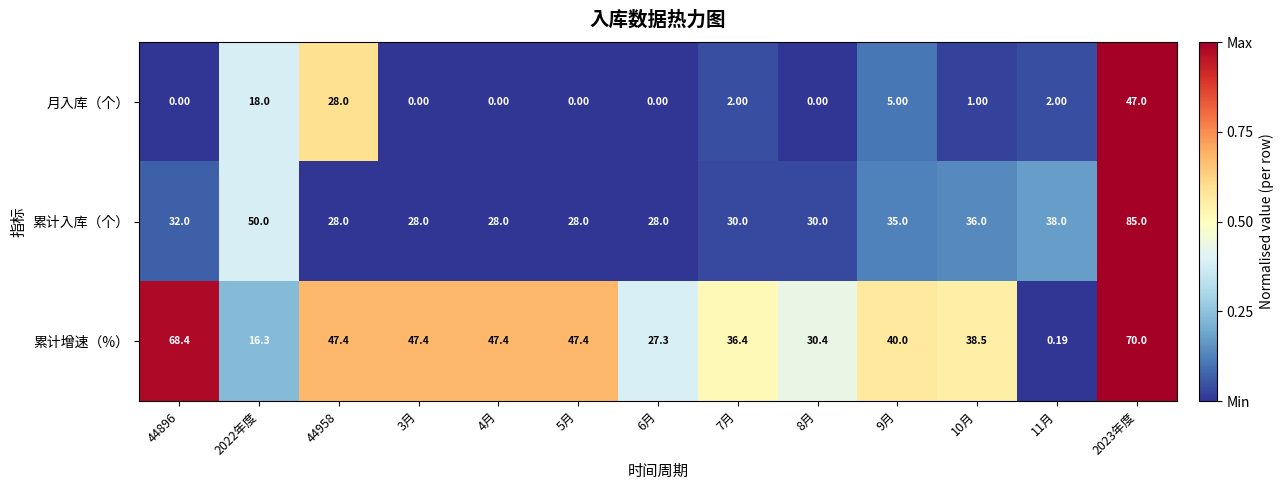

Which series has the largest total across all categories?

累计增速（%）